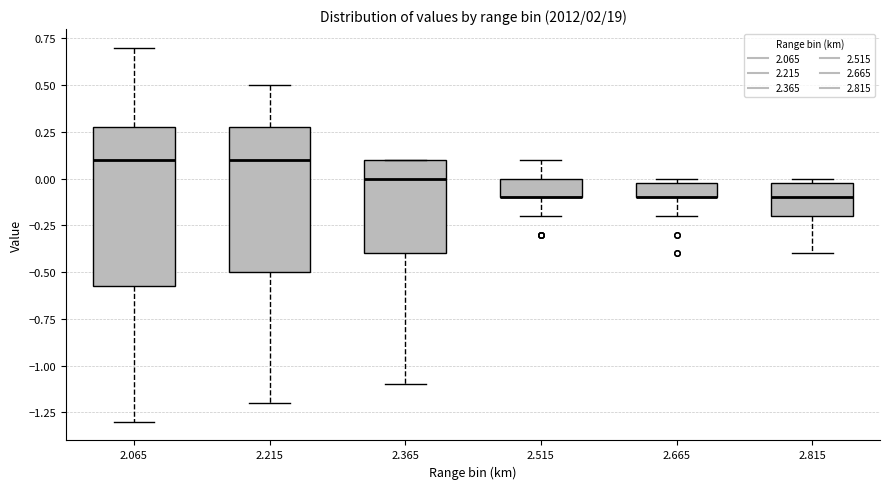

Reading left to right, read every box against the y-axis: the position of its median line, the range the box covers, and the ends of its whiskers. The values are not printed on the chart, so give them approximately, as read against the axis.

2.065: median 0.10, box -0.55 to 0.30, whiskers -1.30 to 0.70
2.215: median 0.10, box -0.50 to 0.30, whiskers -1.20 to 0.50
2.365: median 0.00, box -0.40 to 0.10, whiskers -1.10 to 0.10
2.515: median -0.10 (drawn on the box's lower edge), box -0.10 to 0.00, whiskers -0.20 to 0.10
2.665: median -0.10 (drawn on the box's lower edge), box -0.10 to 0.00, whiskers -0.20 to 0.00 (just above the box's upper edge)
2.815: median -0.10, box -0.20 to 0.00, whiskers -0.40 to 0.00 (just above the box's upper edge)